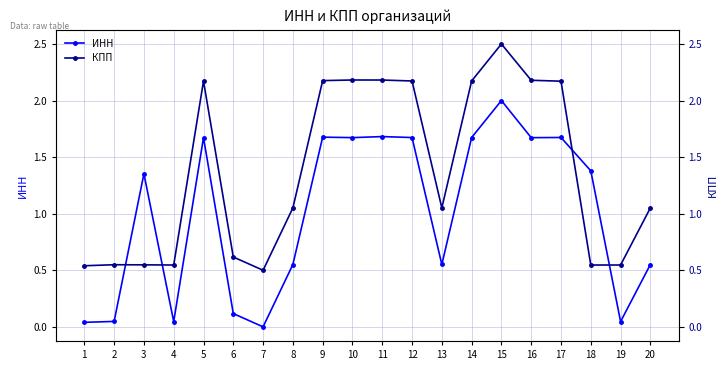

What is the value of the КПП point at the 1st from the left?

0.5